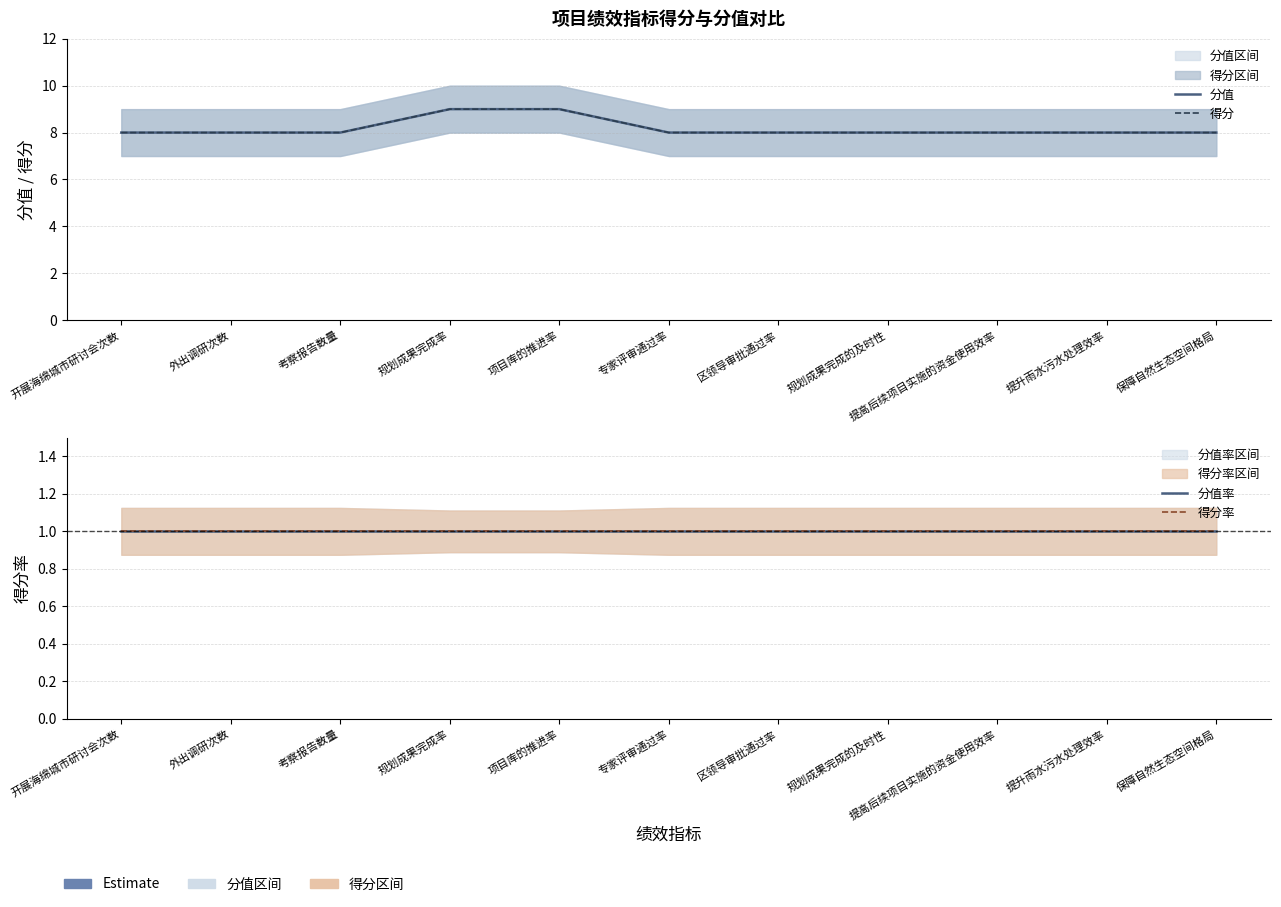

At which label is 得分 closest to 8?

开展海绵城市研讨会次数